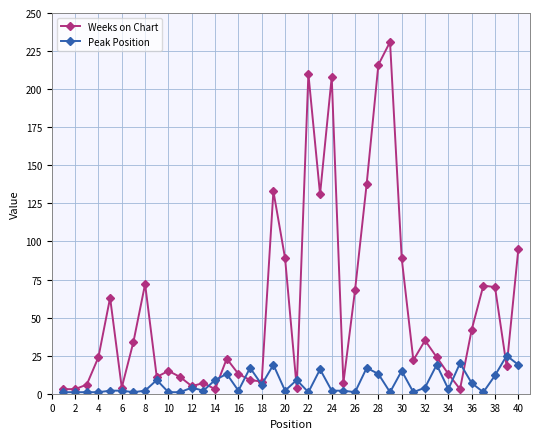

What is the greatest value displayed?

231